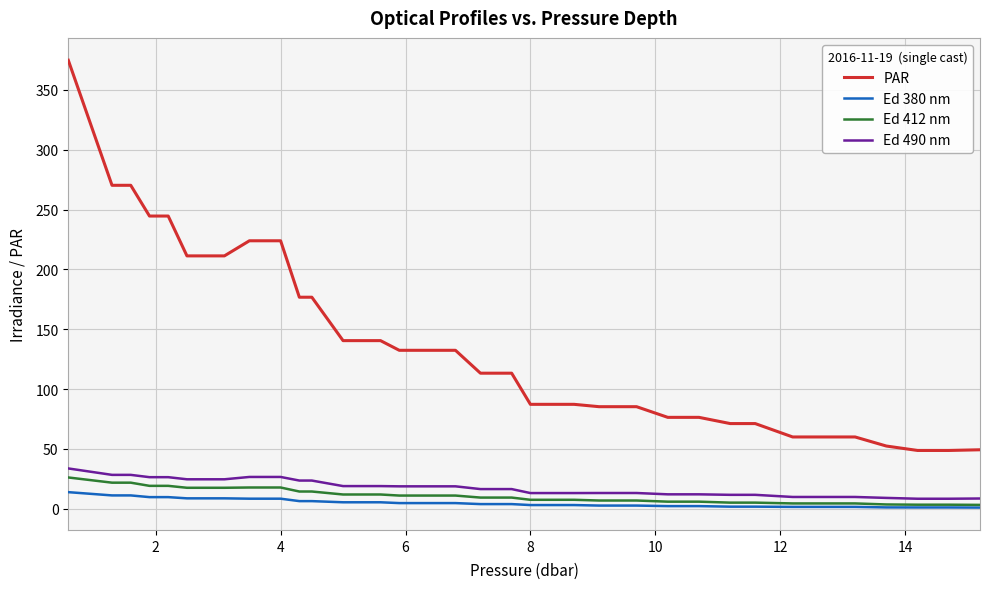

Count the number of categories in the chart.

37